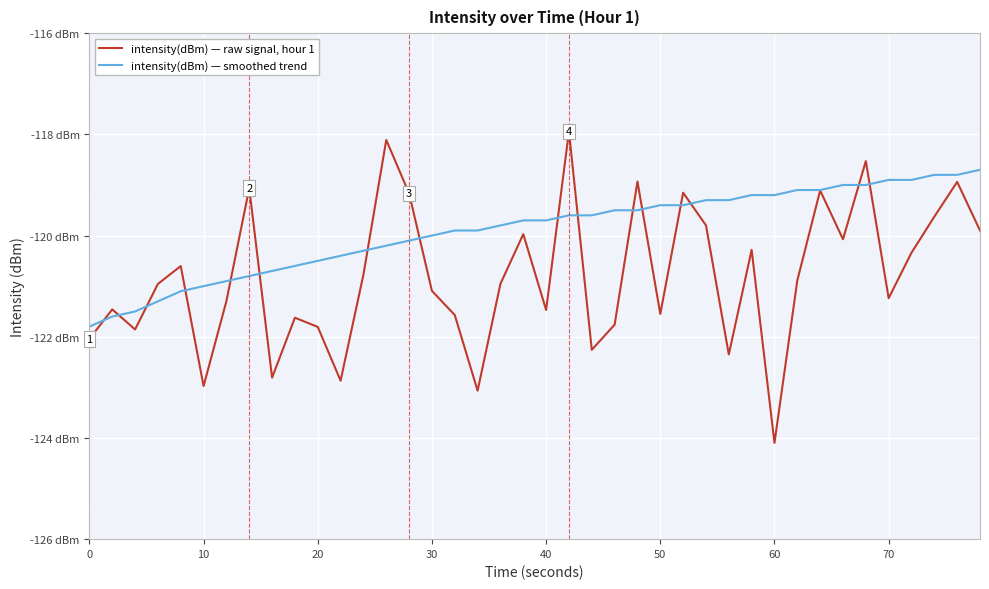

Is this an area chart (filled region under the line)?

No